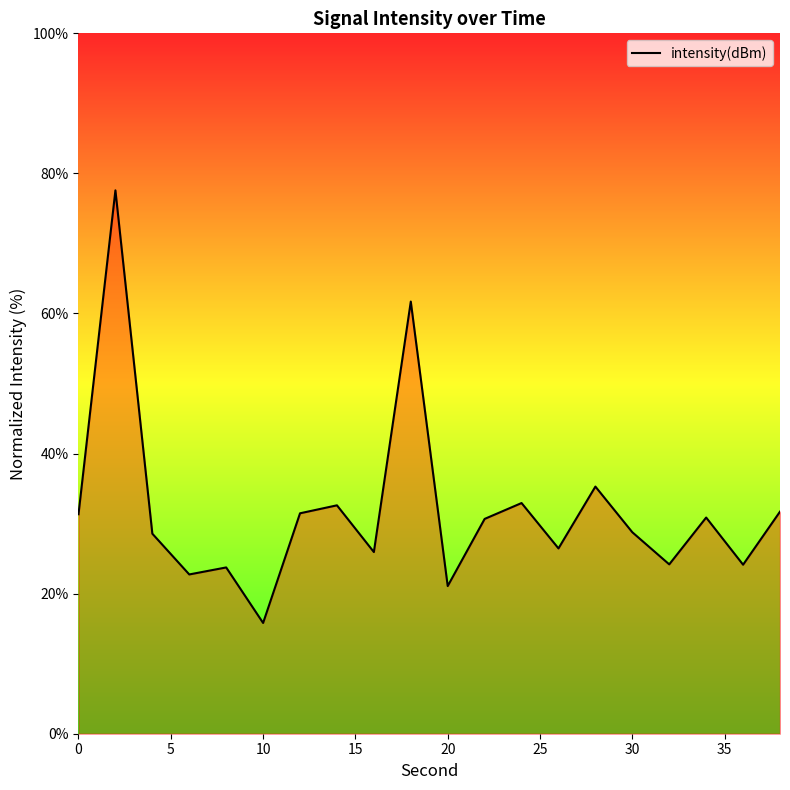

What is the smallest value displayed?

15.8